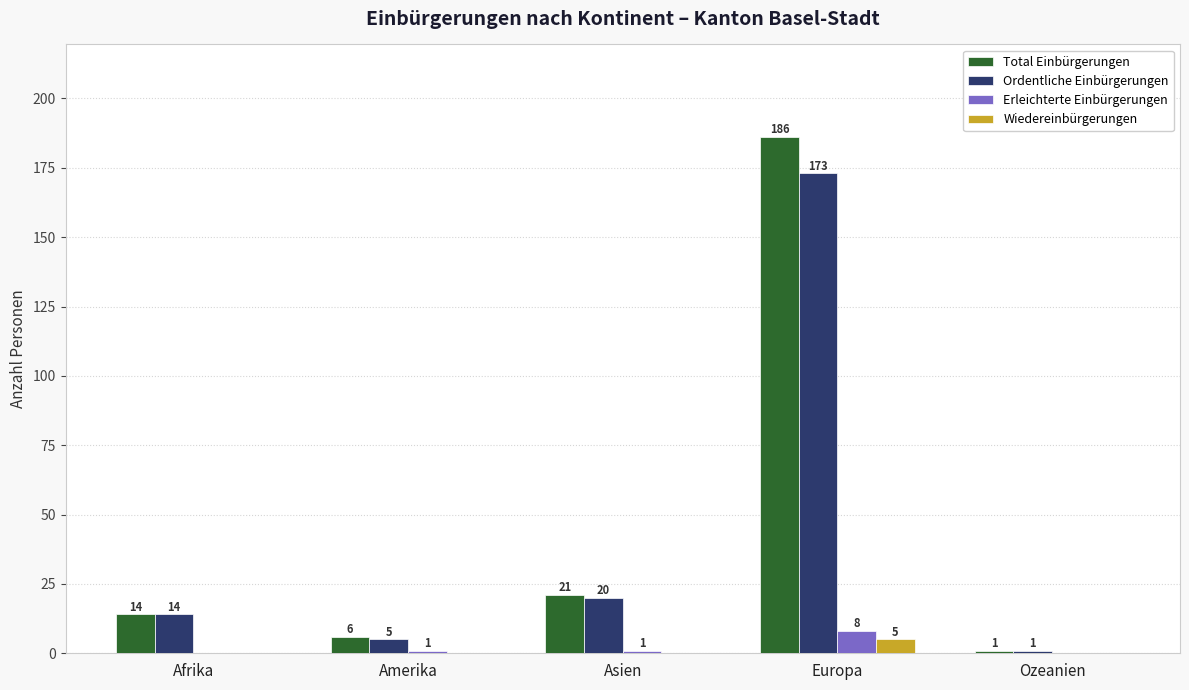

Reading left to right, what are all the values shown in this chart?

Total Einbürgerungen: 14	6	21	186	1
Ordentliche Einbürgerungen: 14	5	20	173	1
Erleichterte Einbürgerungen: 0	1	1	8	0
Wiedereinbürgerungen: 0	0	0	5	0